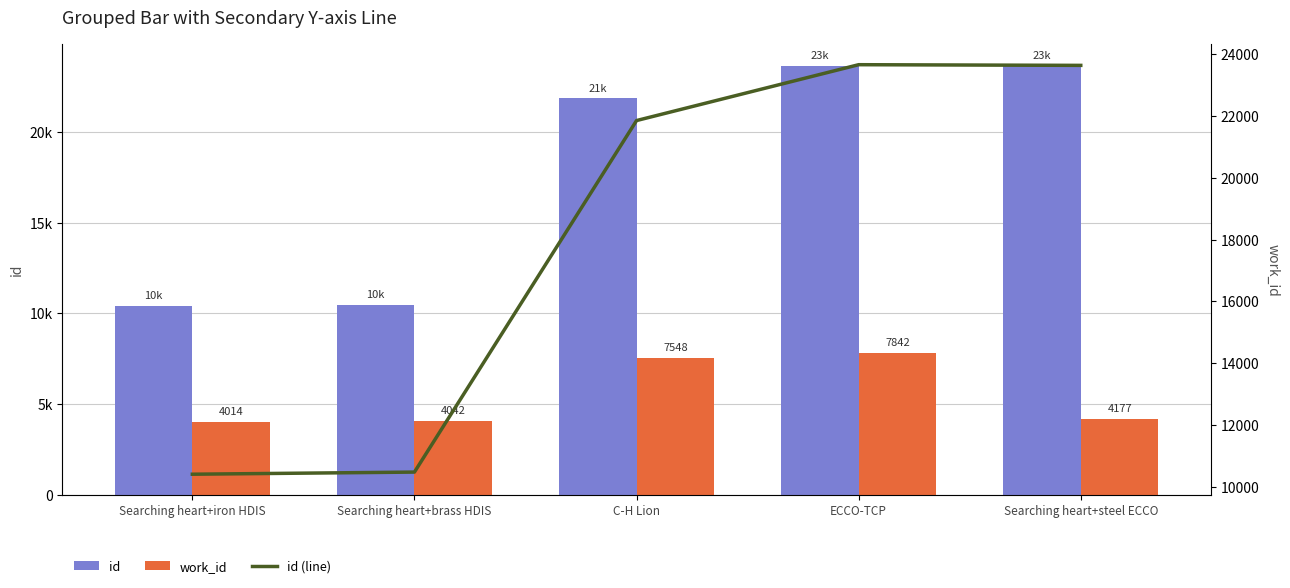

Reading left to right, transcribe all the data shown in this chart.

id: Searching heart+iron HDIS=10399	Searching heart+brass HDIS=10468	C-H Lion=21853	ECCO-TCP=23662	Searching heart+steel ECCO=23640
work_id: Searching heart+iron HDIS=4014	Searching heart+brass HDIS=4042	C-H Lion=7548	ECCO-TCP=7842	Searching heart+steel ECCO=4177
id (line): Searching heart+iron HDIS=10399	Searching heart+brass HDIS=10468	C-H Lion=21853	ECCO-TCP=23662	Searching heart+steel ECCO=23640